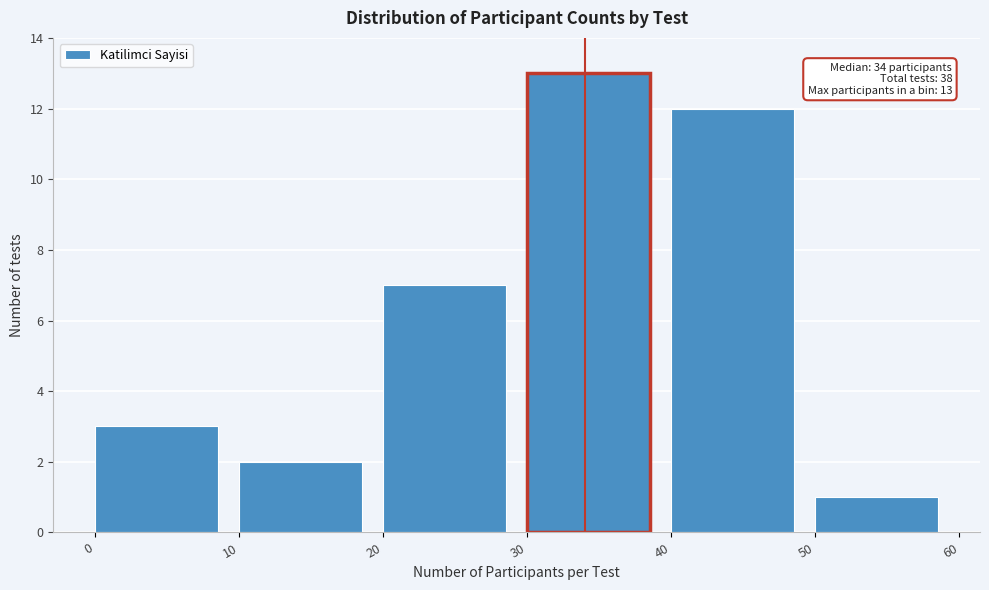

Which range on the x-axis has the tallest bar?

30 to 40